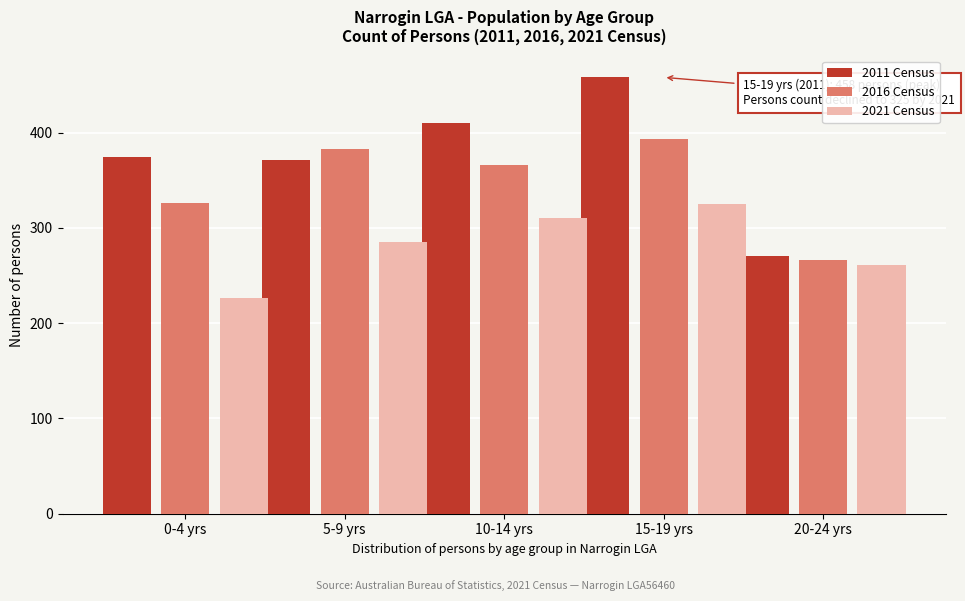

Reading left to right, what are all the values shown in this chart?

2011 Census: 0-4 yrs=374	5-9 yrs=371	10-14 yrs=410	15-19 yrs=458	20-24 yrs=270
2016 Census: 0-4 yrs=326	5-9 yrs=383	10-14 yrs=366	15-19 yrs=393	20-24 yrs=266
2021 Census: 0-4 yrs=226	5-9 yrs=285	10-14 yrs=310	15-19 yrs=325	20-24 yrs=261